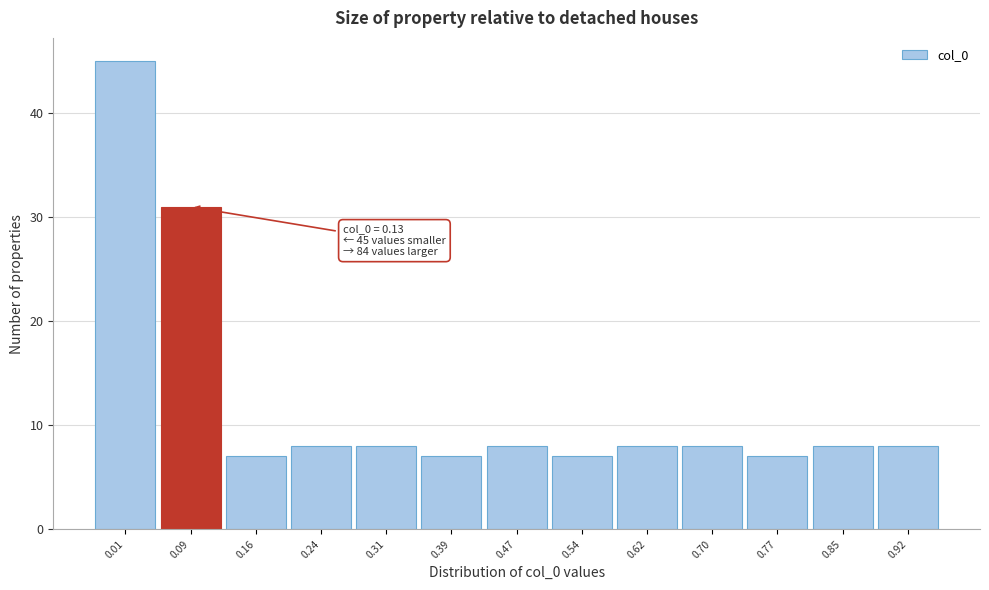

Reading left to right, what are all the values shown in this chart?

0.01=45	0.09=31	0.16=7	0.24=8	0.31=8	0.39=7	0.47=8	0.54=7	0.62=8	0.70=8	0.77=7	0.85=8	0.92=8